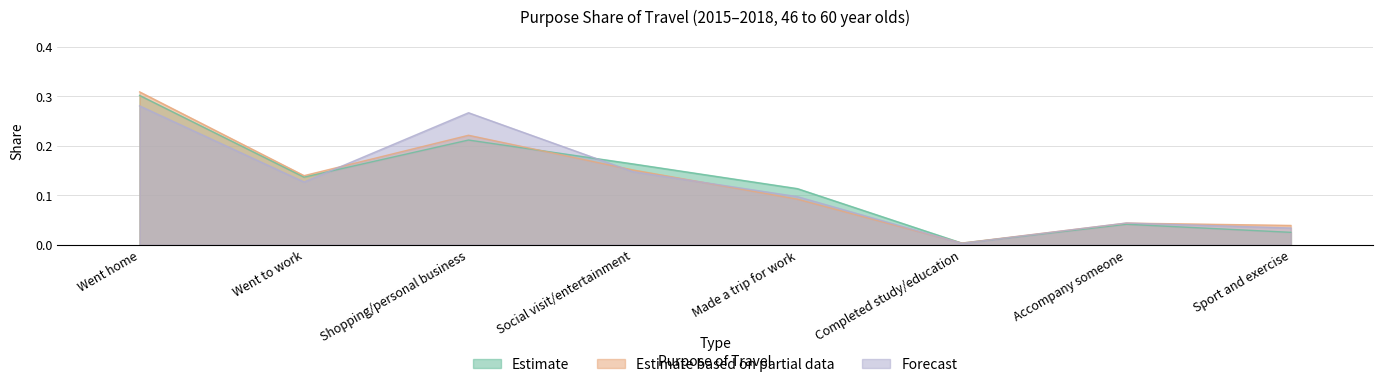

Read the Purpose share of trip legs value at Shopping/personal business.

0.3